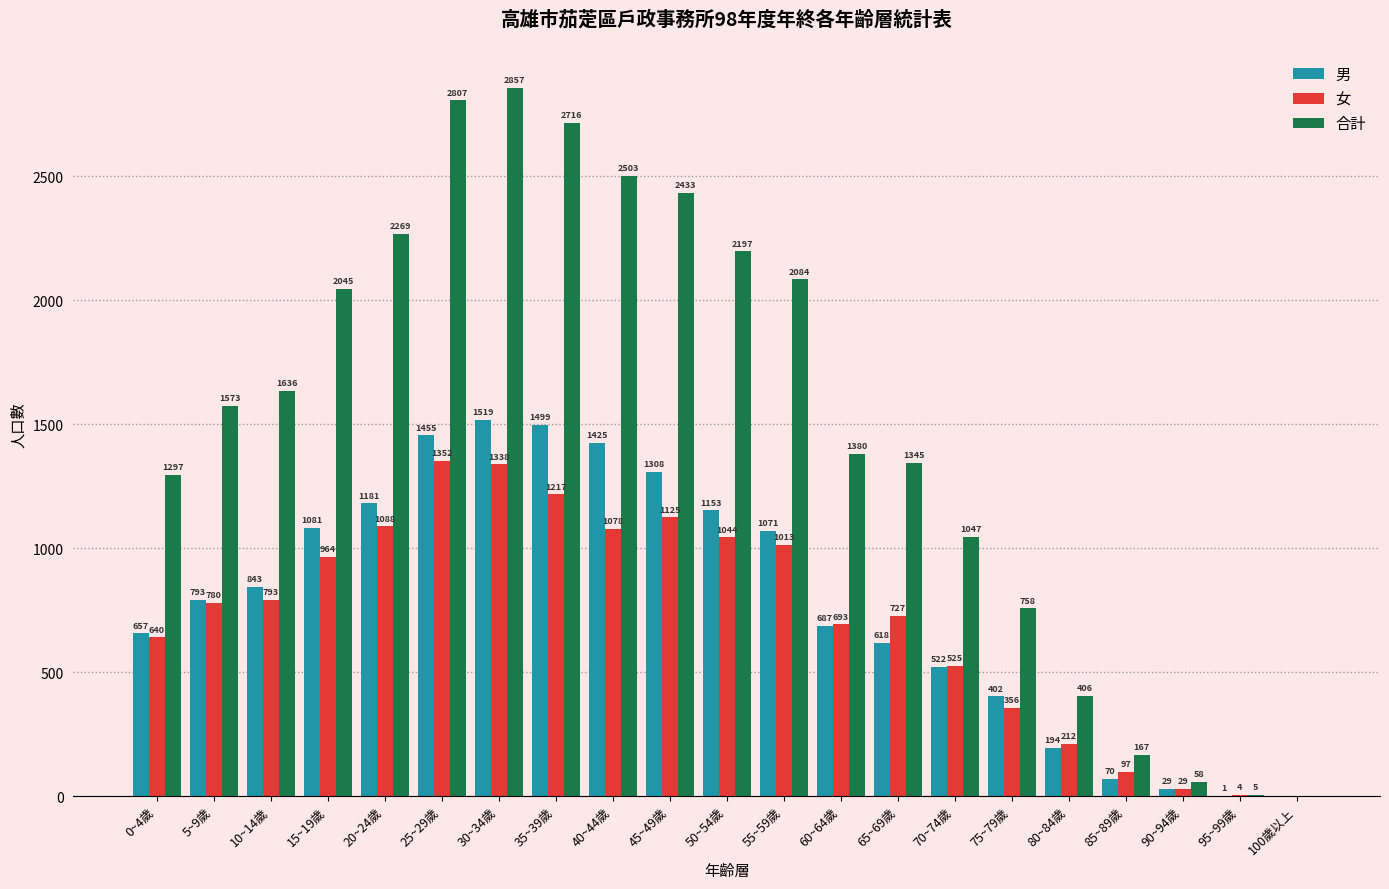

What is the approximate value of 女 at 50~54歲?

1044